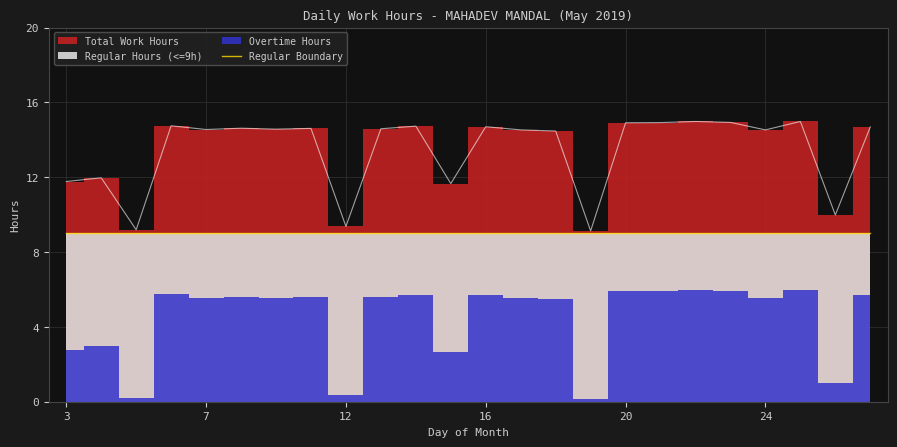

What is the average value?

13.5